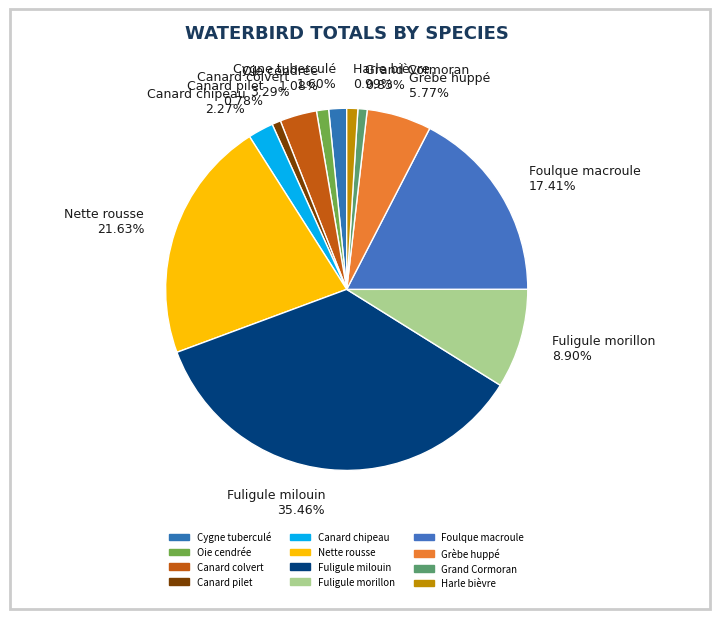

How many segments does this pie chart have?

12